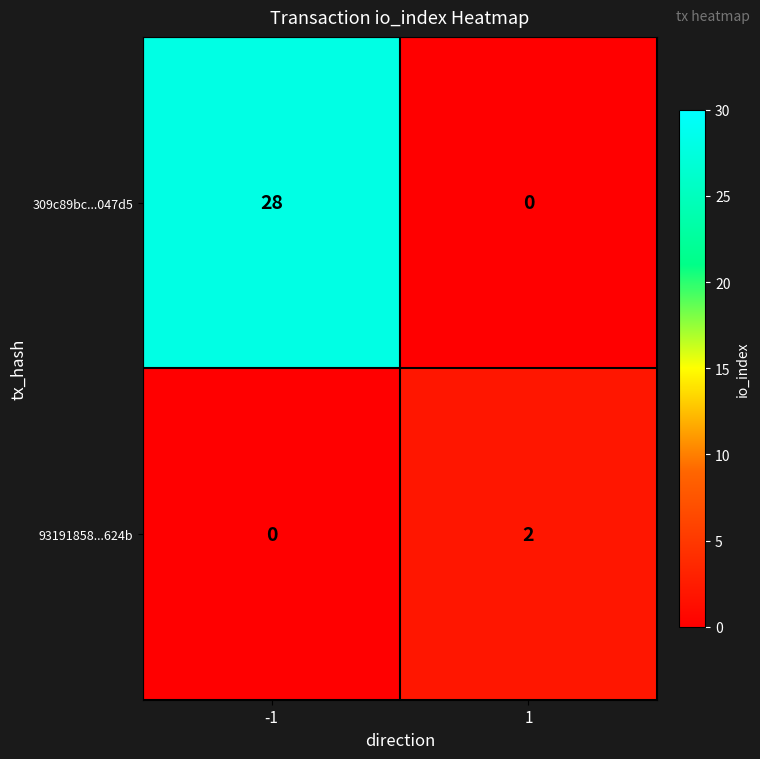

Which series has the largest total across all categories?

309c89bc...047d5